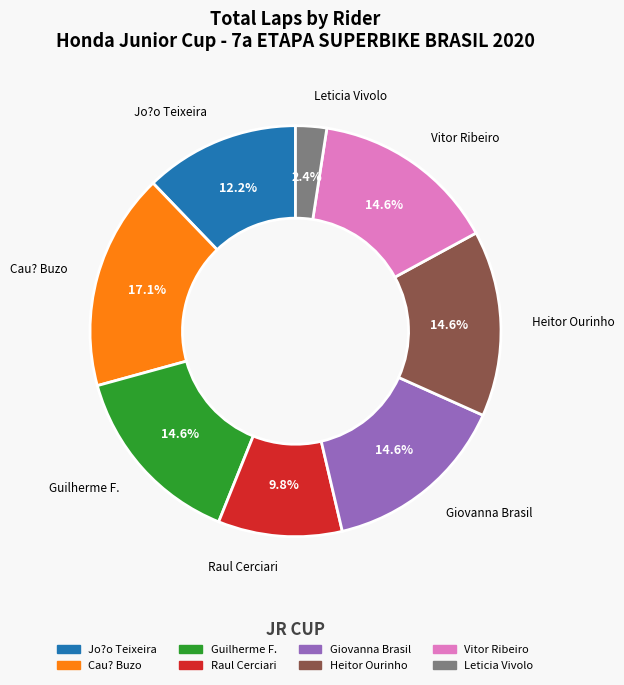

Is there any slice that represents more than half of the pie?

No